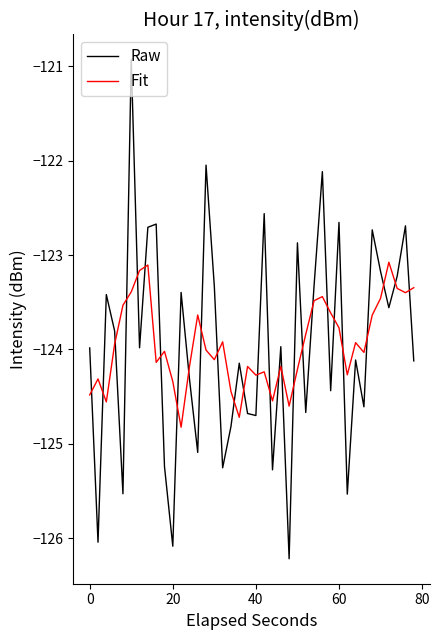

Which series has the widest spread of values?

Raw